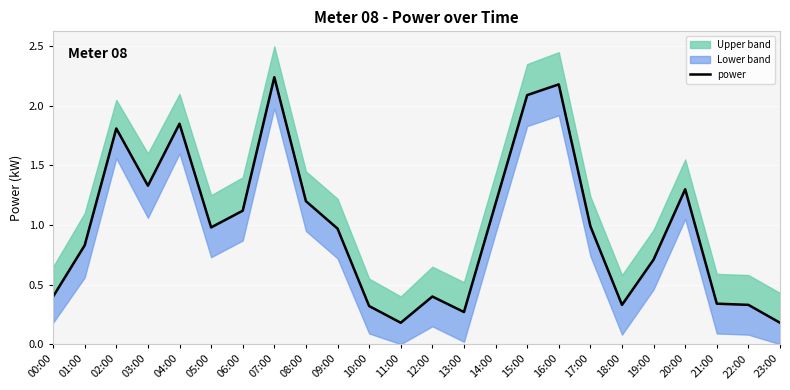

Reading left to right, what are all the values shown in this chart?

00:00=0.4	01:00=0.8	02:00=1.8	03:00=1.3	04:00=1.9	05:00=1.0	06:00=1.1	07:00=2.2	08:00=1.2	09:00=1.0	10:00=0.3	11:00=0.2	12:00=0.4	13:00=0.3	14:00=1.2	15:00=2.1	16:00=2.2	17:00=1.0	18:00=0.3	19:00=0.7	20:00=1.3	21:00=0.3	22:00=0.3	23:00=0.2